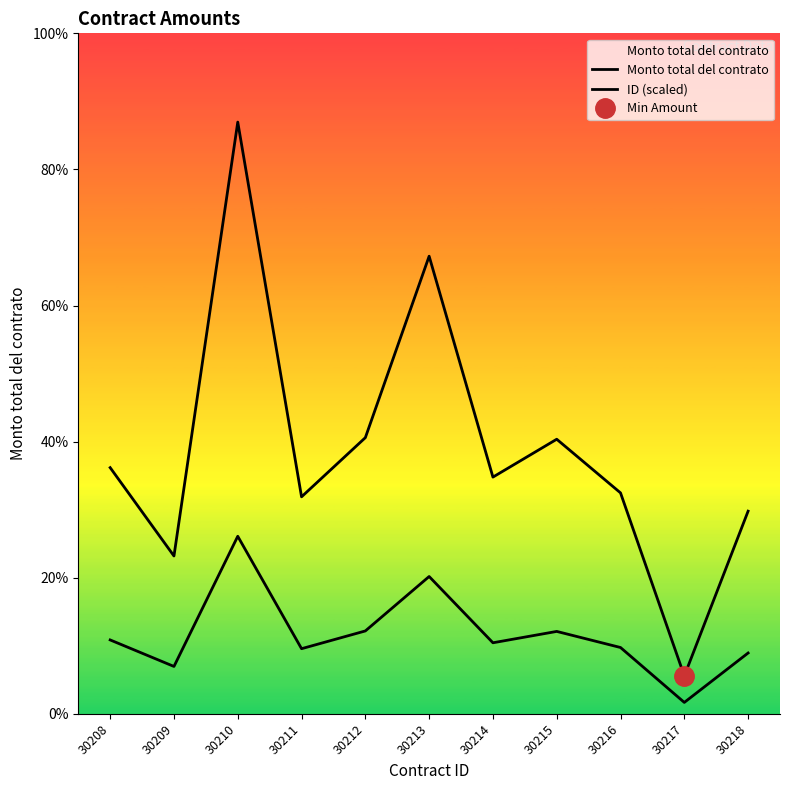

Which series has the widest spread of values?

Monto total del contrato